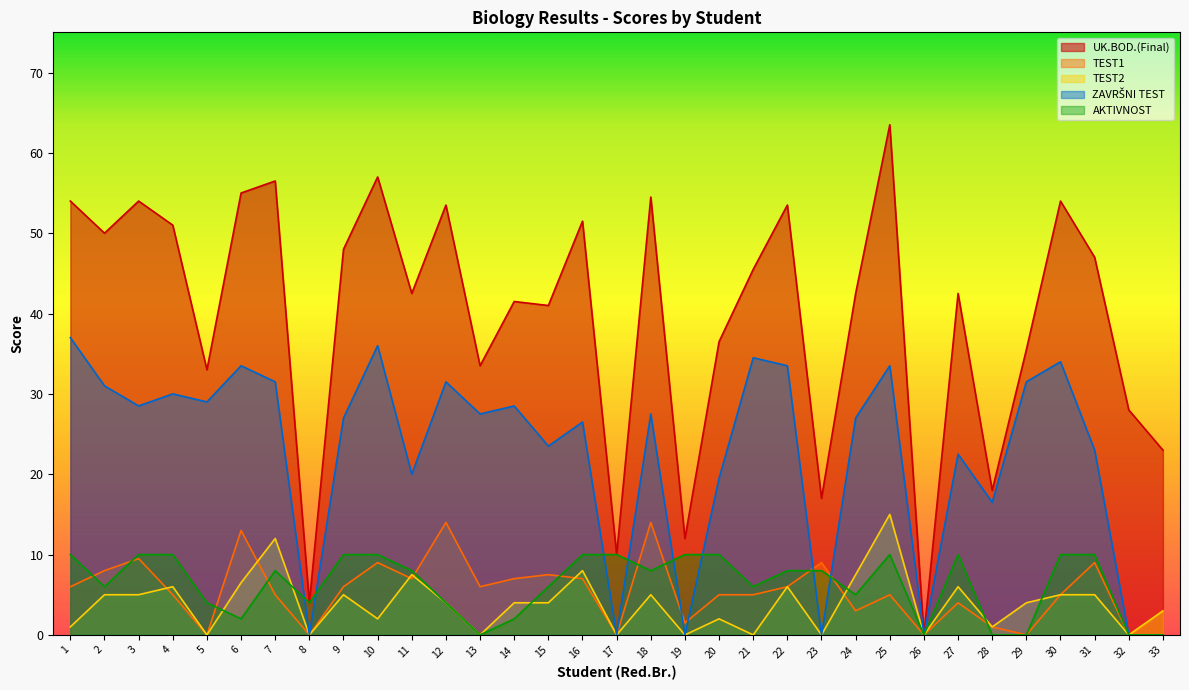

Rank the series by their maximum value, from lowest to highest.

AKTIVNOST, TEST1, TEST2, ZAVRŠNI TEST, UK.BOD.(Final)